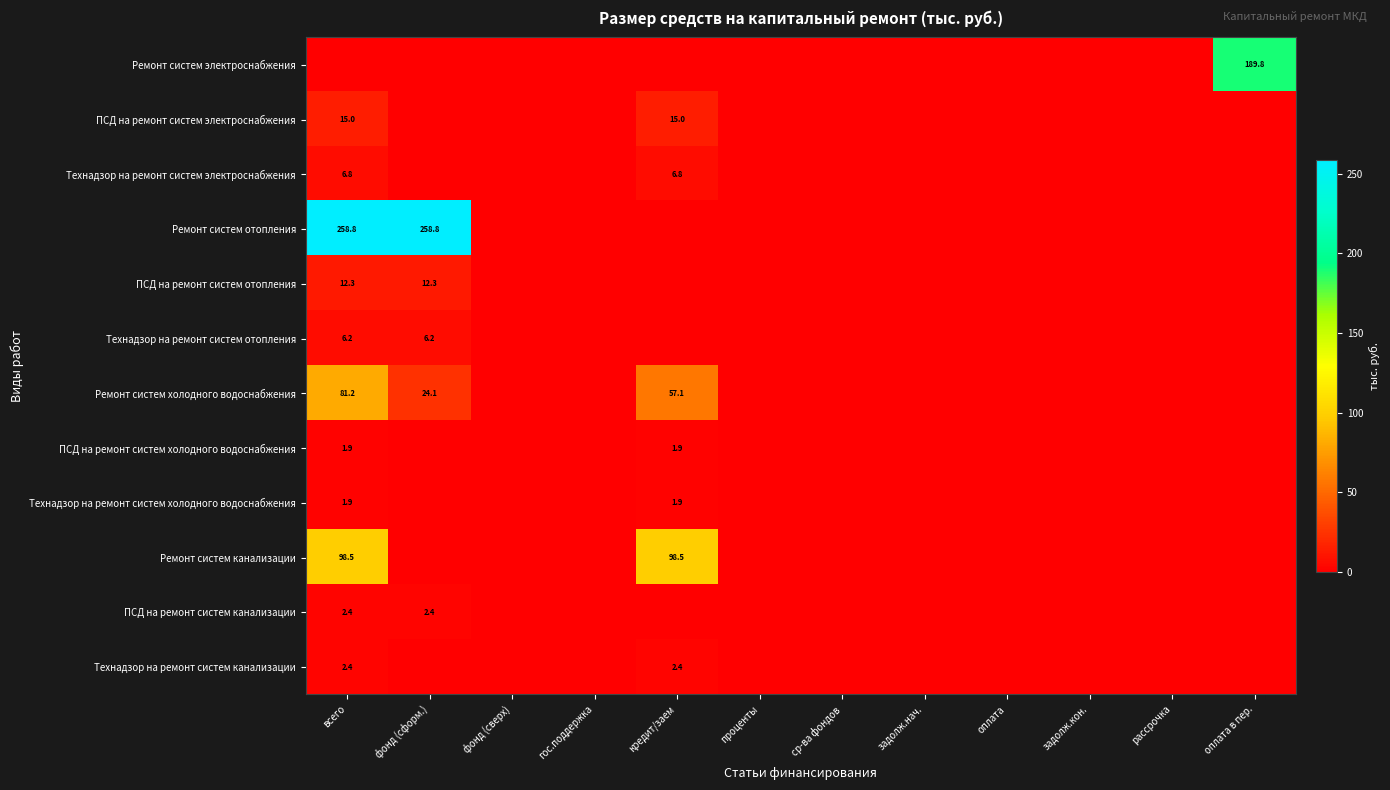

The ПСД на ремонт систем холодного водоснабжения series shows 3.0 at всего. True or false?

False